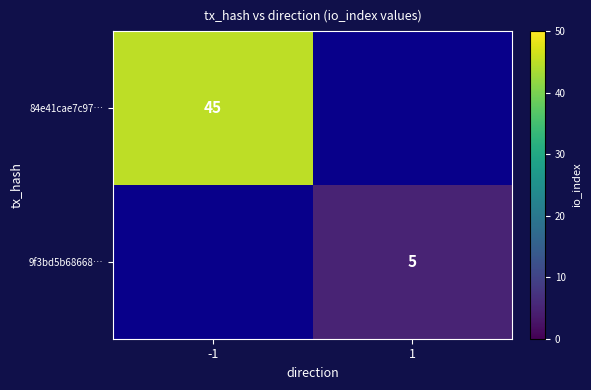

The 84e41cae7c97… series shows 45 at -1. True or false?

True